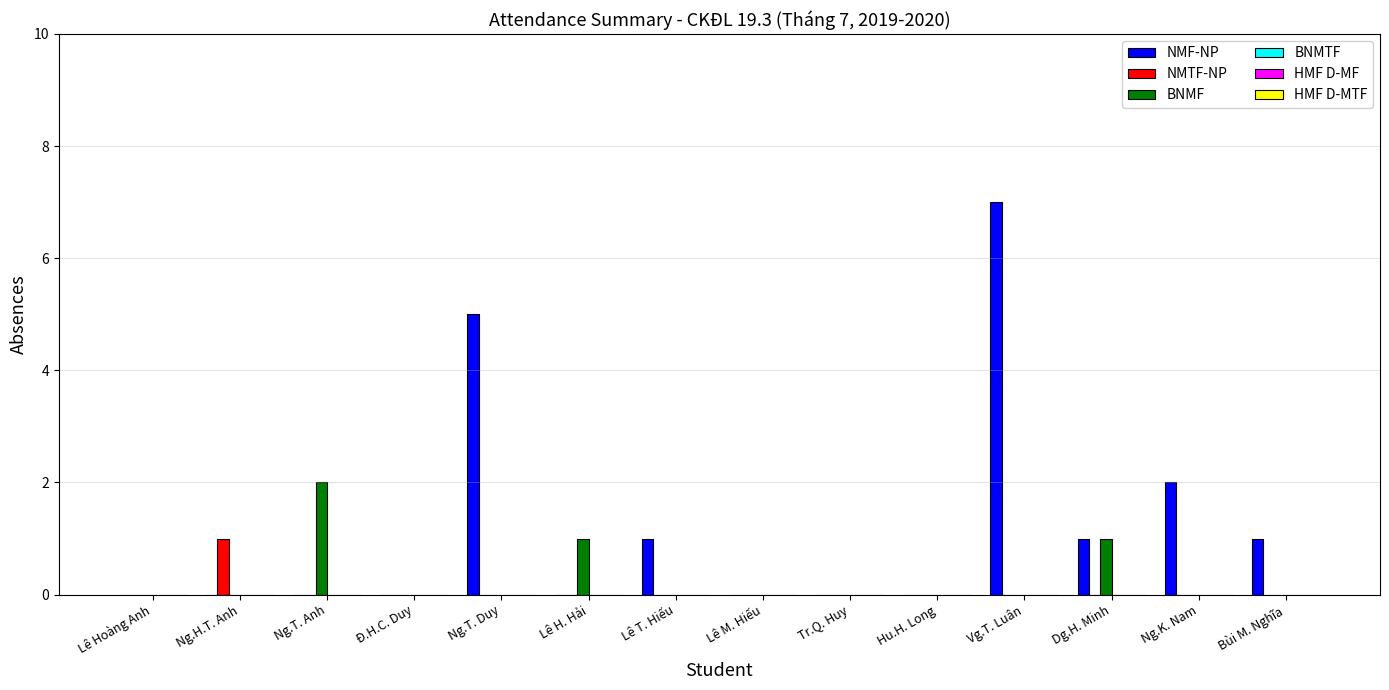

At which category is the sum across all series the highest?

Vg.T. Luân